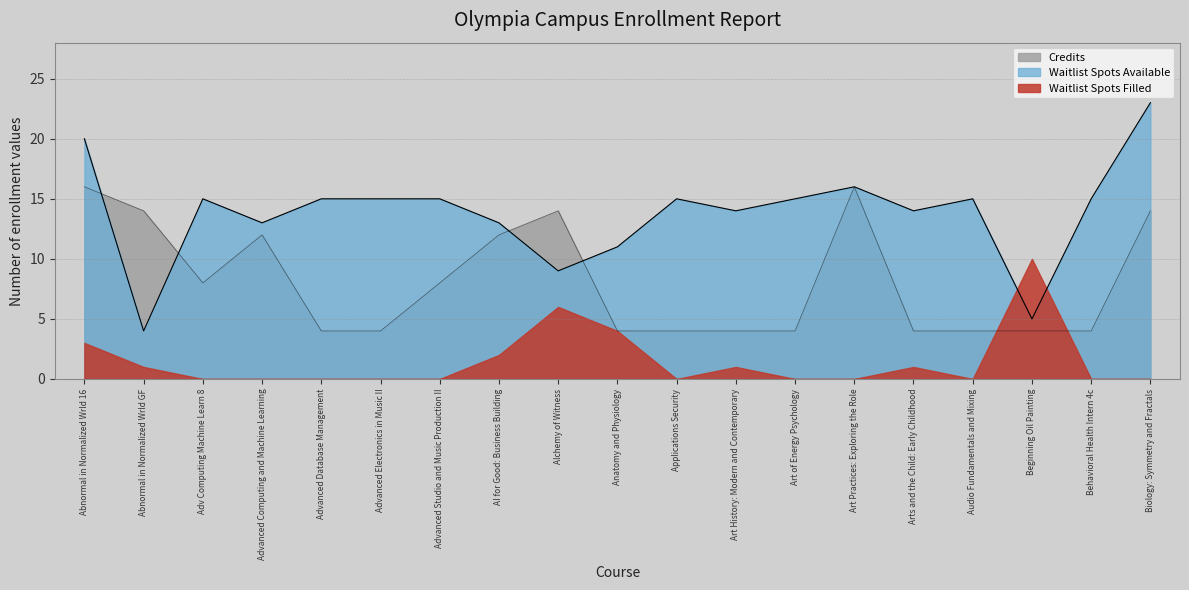

At which category does the chart reach its peak across all series?

Biology: Symmetry and Fractals